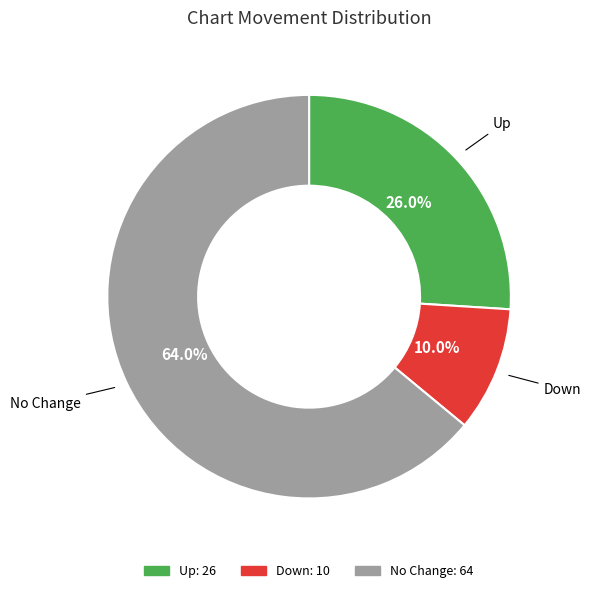

Does any single category account for the majority?

Yes